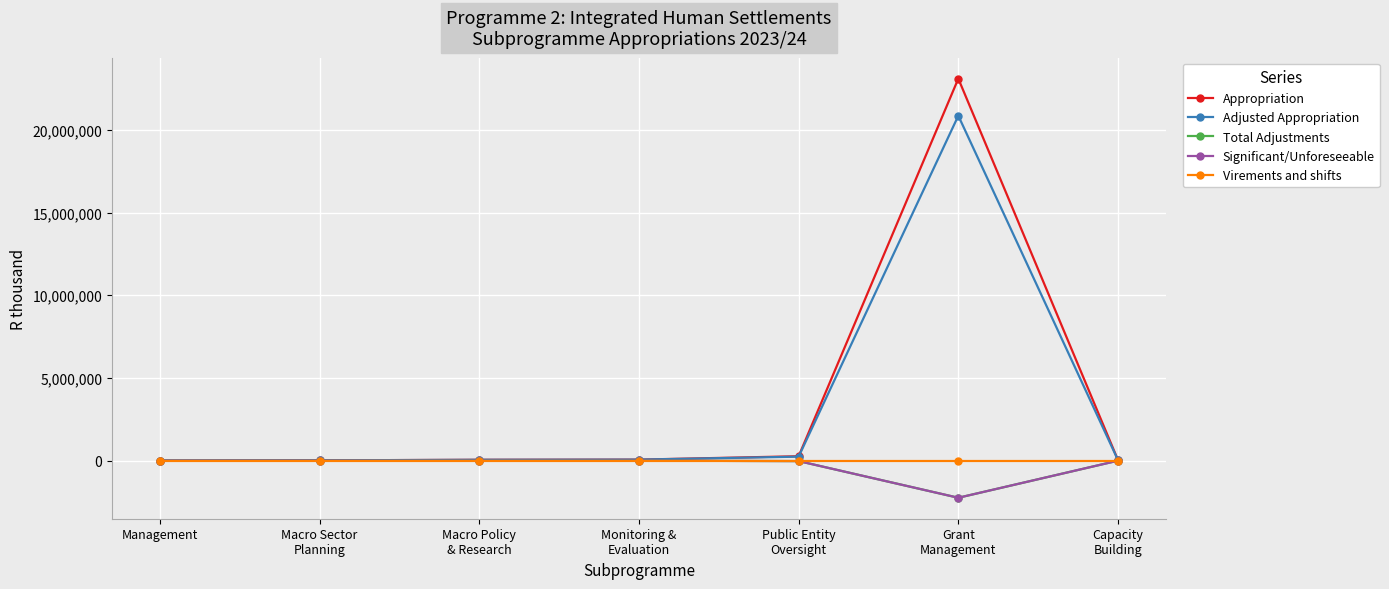

What position from the left is Monitoring &
Evaluation?

4